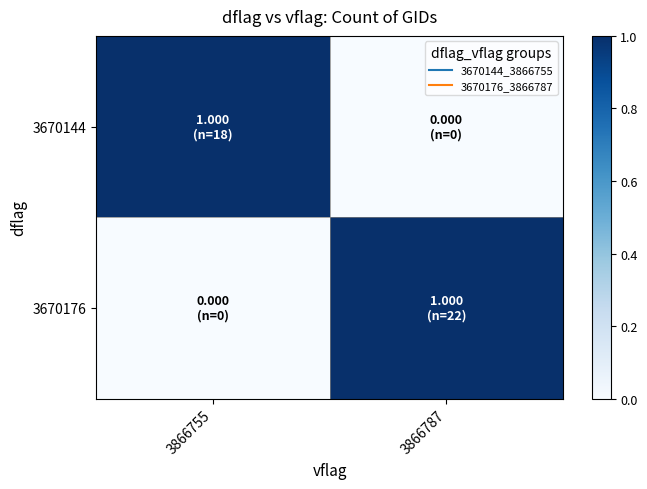

Reading left to right, transcribe all the data shown in this chart.

3670144: 3866755=1	3866787=0
3670176: 3866755=0	3866787=1